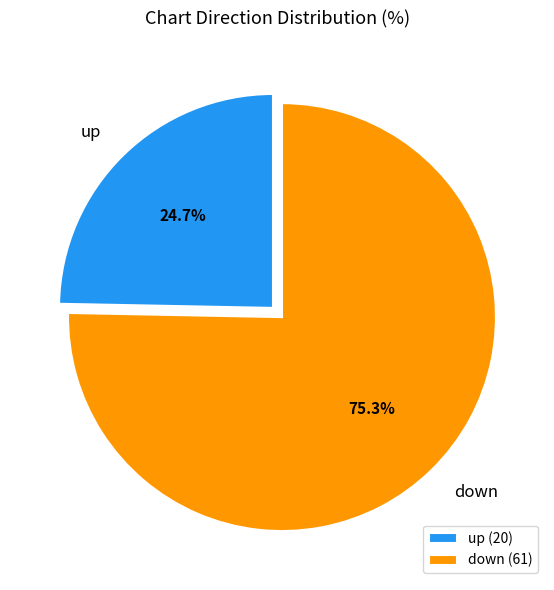

The down slice represents 69% of the pie. True or false?

False